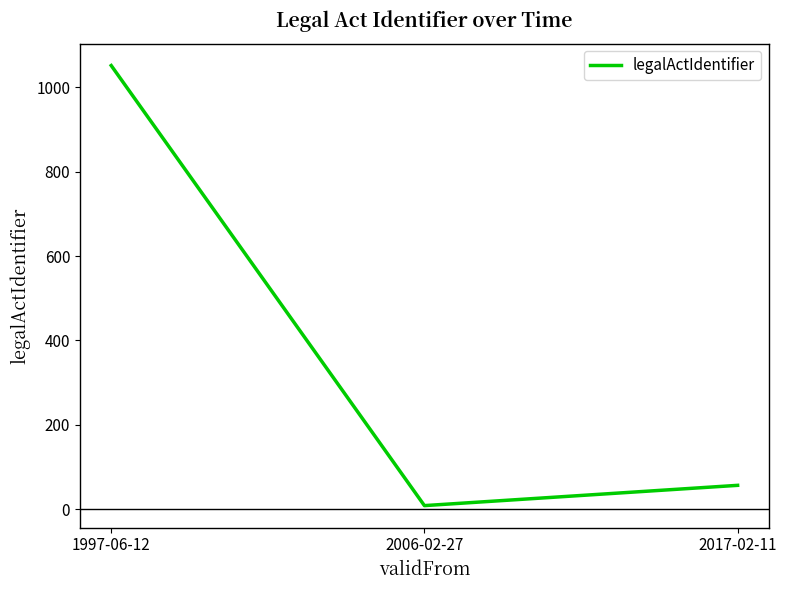

Is it true that the value at 1997-06-12 is 1051?

True